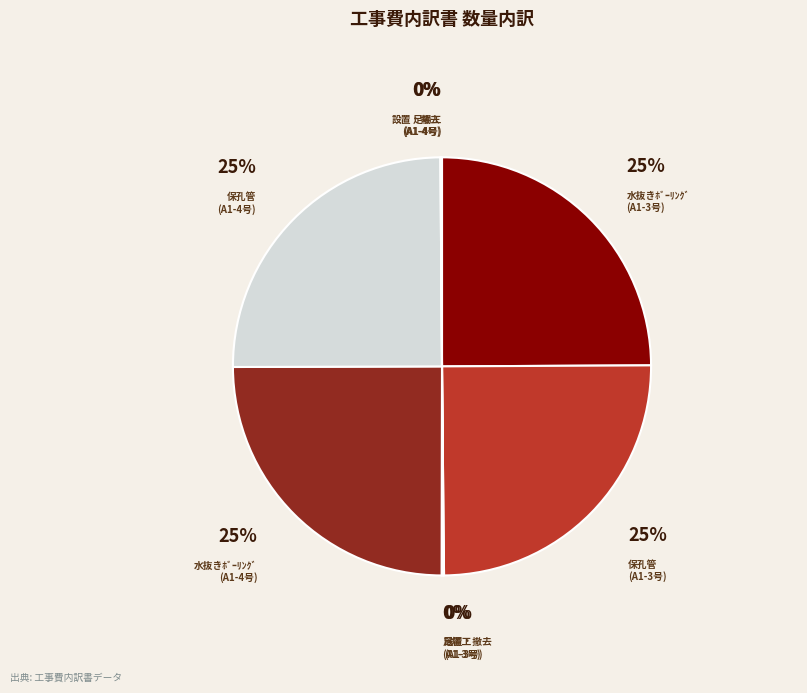

To the nearest percent, what percentage of the pie is 保孔管 (A1-4号)?

25%